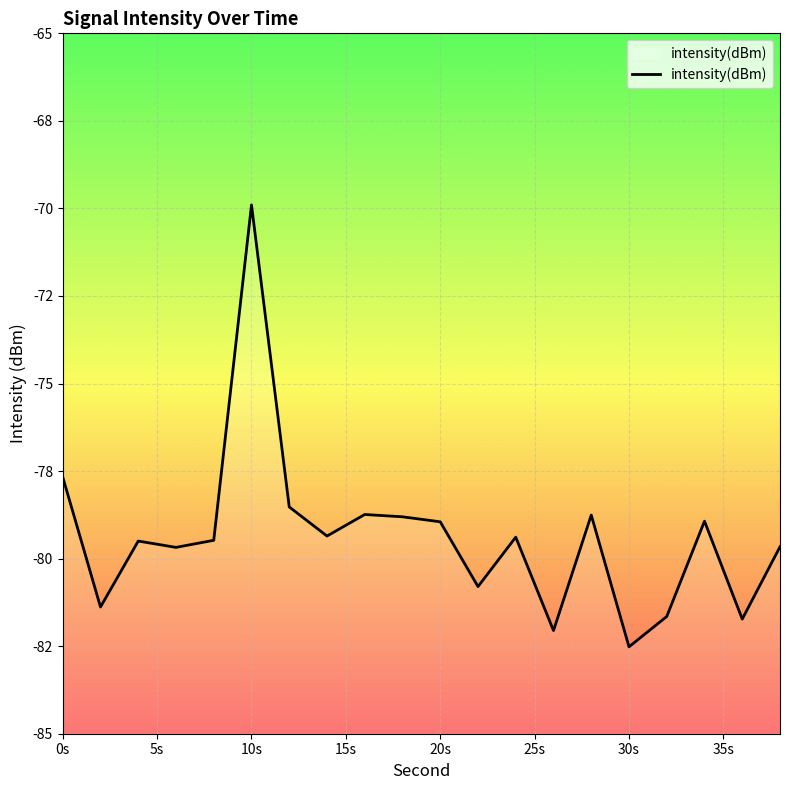

Which category has the lowest value across all series?

30s